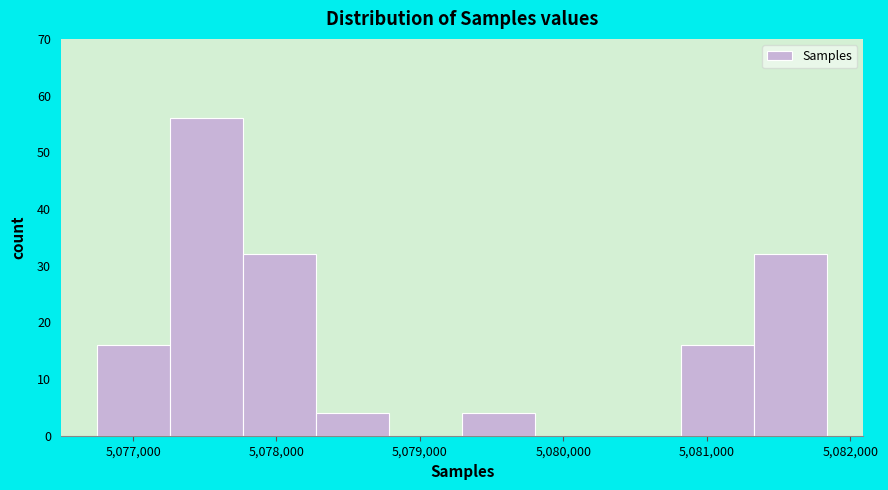

Which range on the x-axis has the tallest bar?

5077300 to 5077800